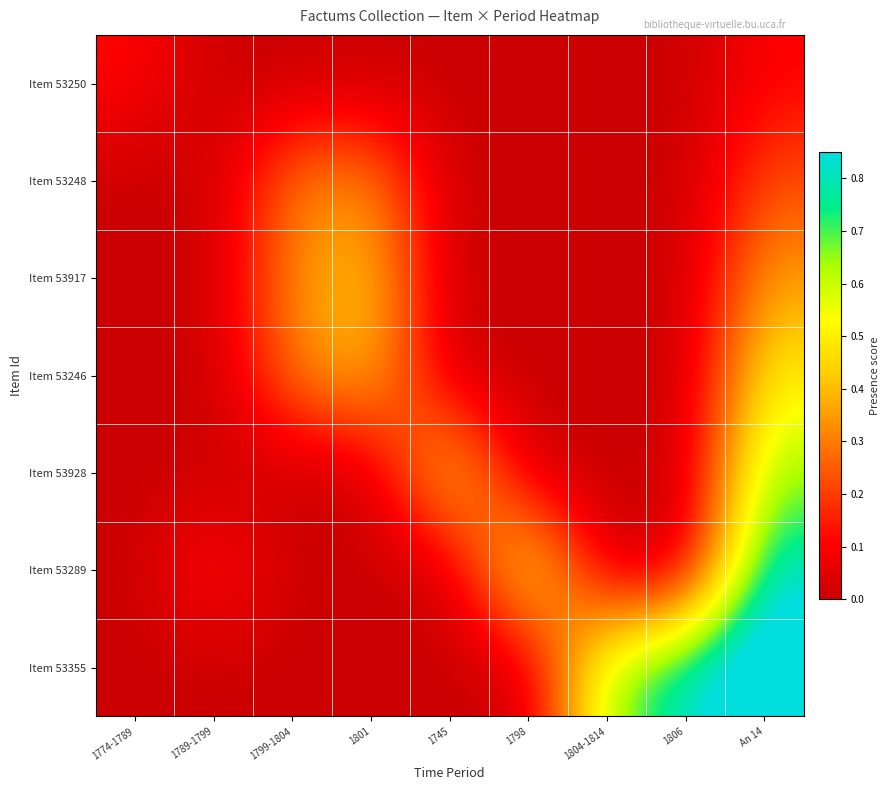

Which series has the widest spread of values?

Item 53355